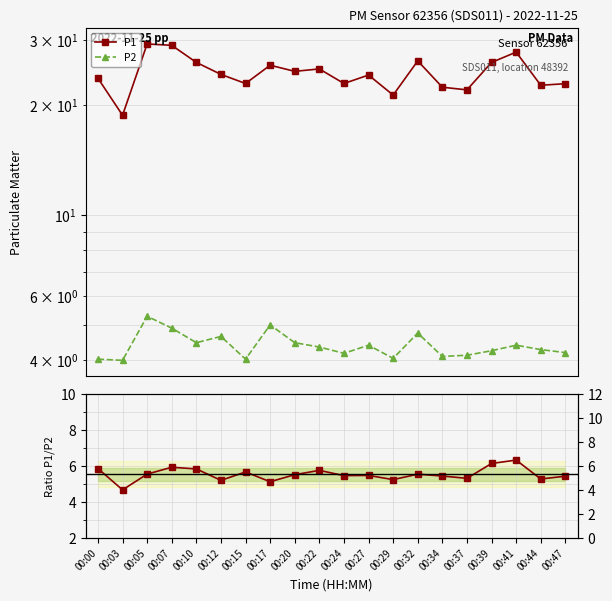

What is the value of the P1 point at the 13th from the left?

21.3